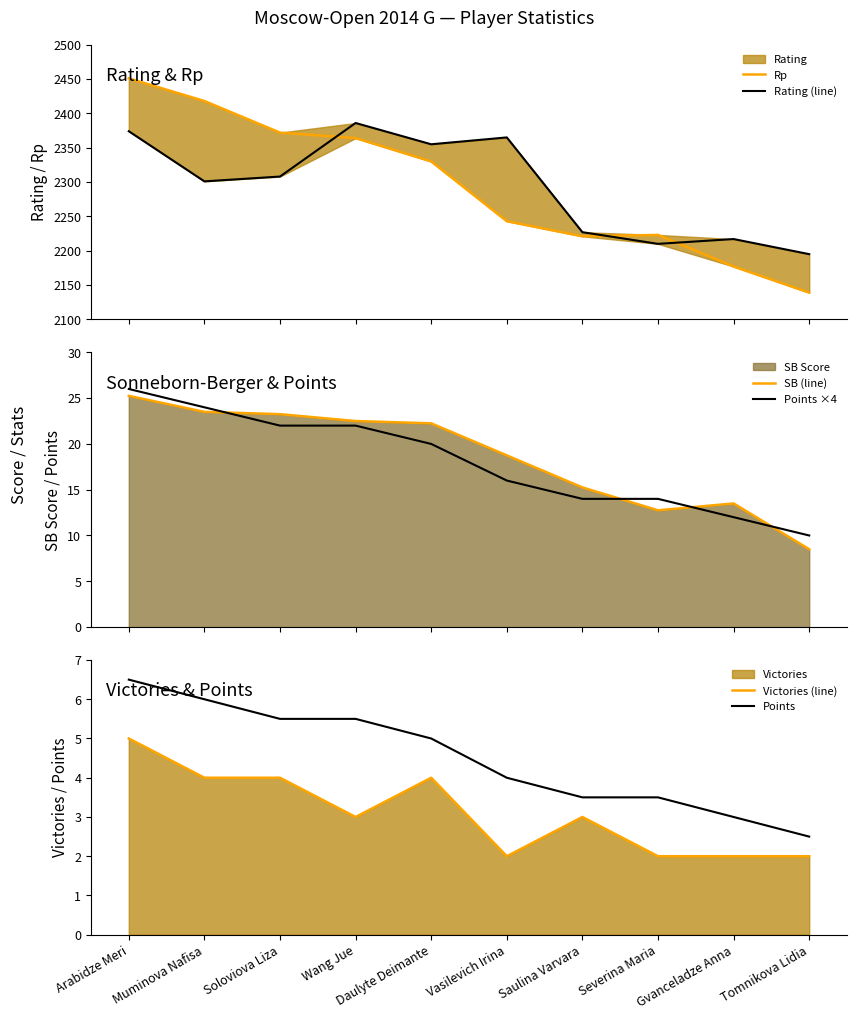

At Severina Maria, list the series in order from smallest to largest.

Victories (line), Points, SB (line), Points ×4, Rating (line), Rp